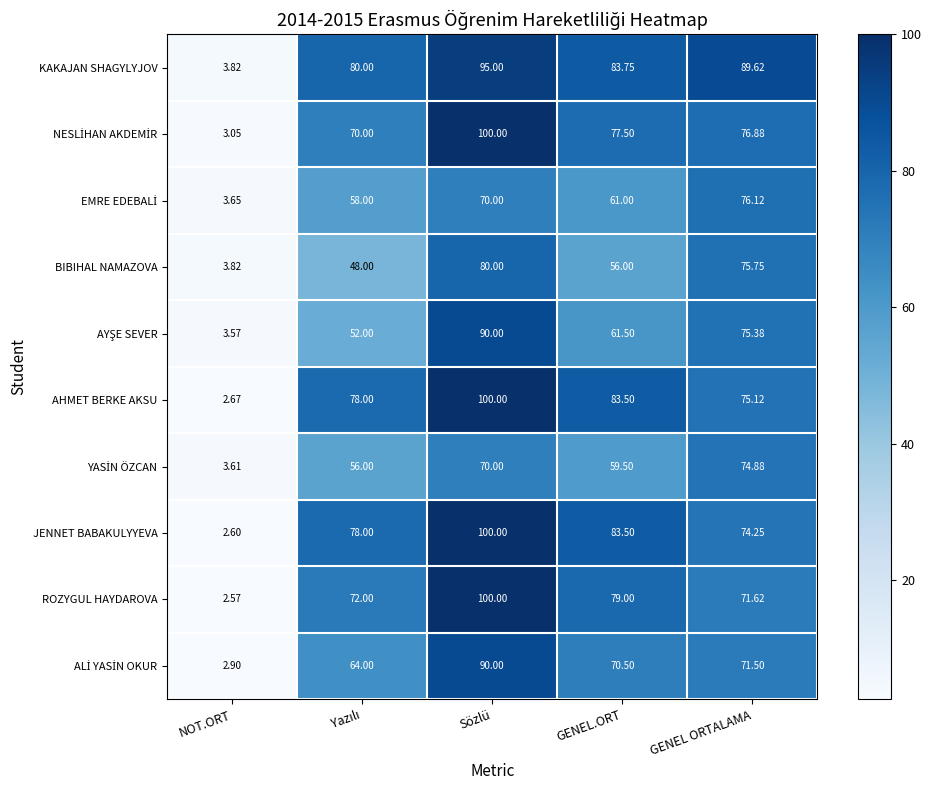

Which category has the highest value across all series?

Sözlü